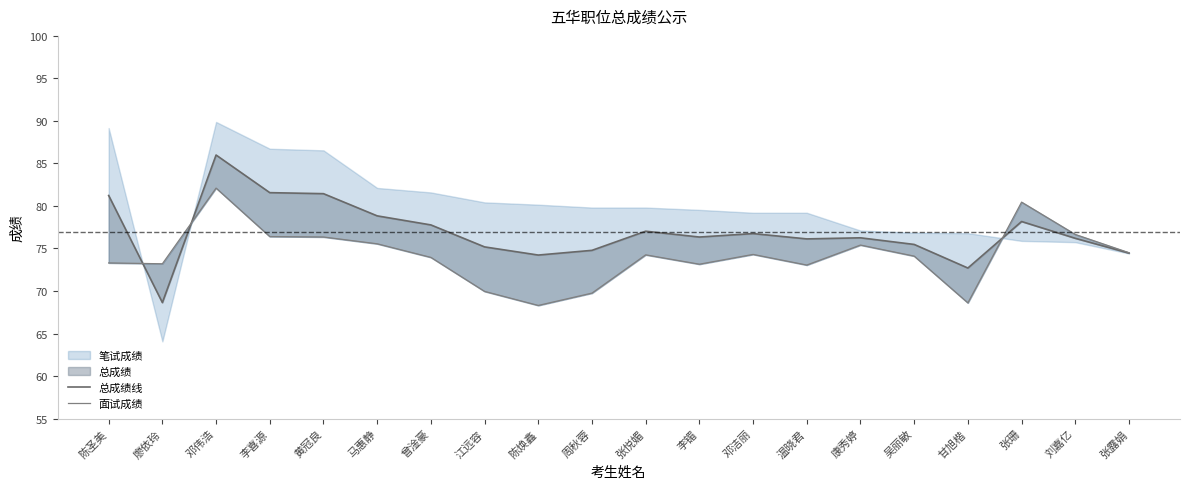

Reading left to right, extract all data points from this chart.

总成绩线: 陈圣美=81.2	廖依玲=68.6	邓伟浩=86.0	李喜源=81.6	黄冠良=81.4	马惠静=78.8	曾淦豪=77.8	江远容=75.2	陈焕鑫=74.2	周秋蓉=74.8	张悦媚=77.0	李镅=76.3	邓洁丽=76.8	温晓君=76.1	康秀婷=76.3	吴丽敏=75.5	甘旭楷=72.7	张珊=78.2	刘嘉亿=76.2	张露娟=74.5
面试成绩: 陈圣美=73.3	廖依玲=73.2	邓伟浩=82.1	李喜源=76.4	黄冠良=76.3	马惠静=75.5	曾淦豪=74.0	江远容=70.0	陈焕鑫=68.3	周秋蓉=69.8	张悦媚=74.2	李镅=73.2	邓洁丽=74.3	温晓君=73.0	康秀婷=75.4	吴丽敏=74.1	甘旭楷=68.6	张珊=80.5	刘嘉亿=76.7	张露娟=74.5